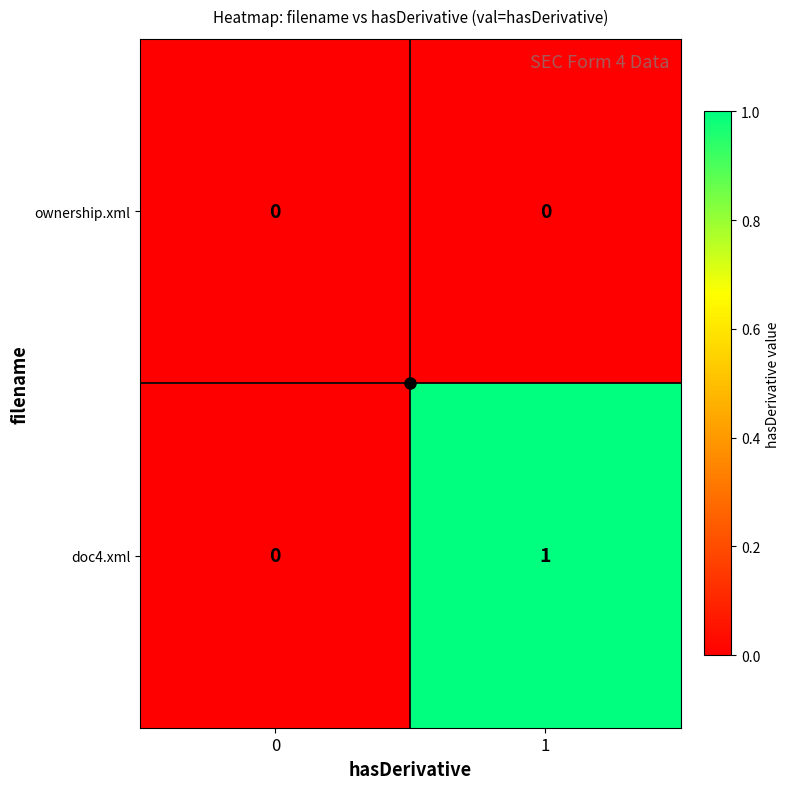

True or false: doc4.xml has a value of 0 at 1.

False